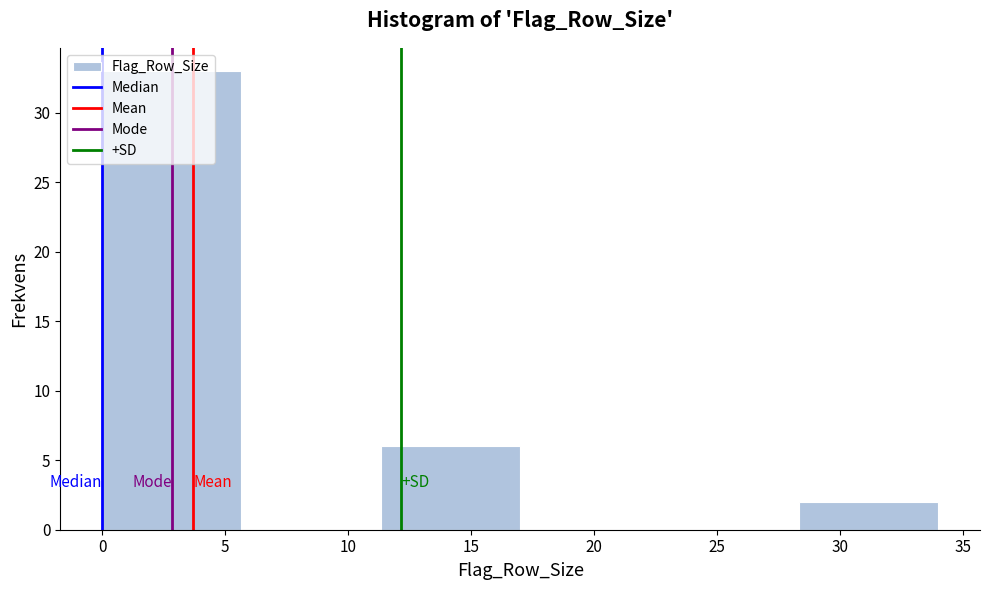

What is the height of the bar covering 11.5 to 17.0 on the x-axis? Neither the bar edges nor the heights are printed on the chart, so give them approximately, as read against the axes.

6